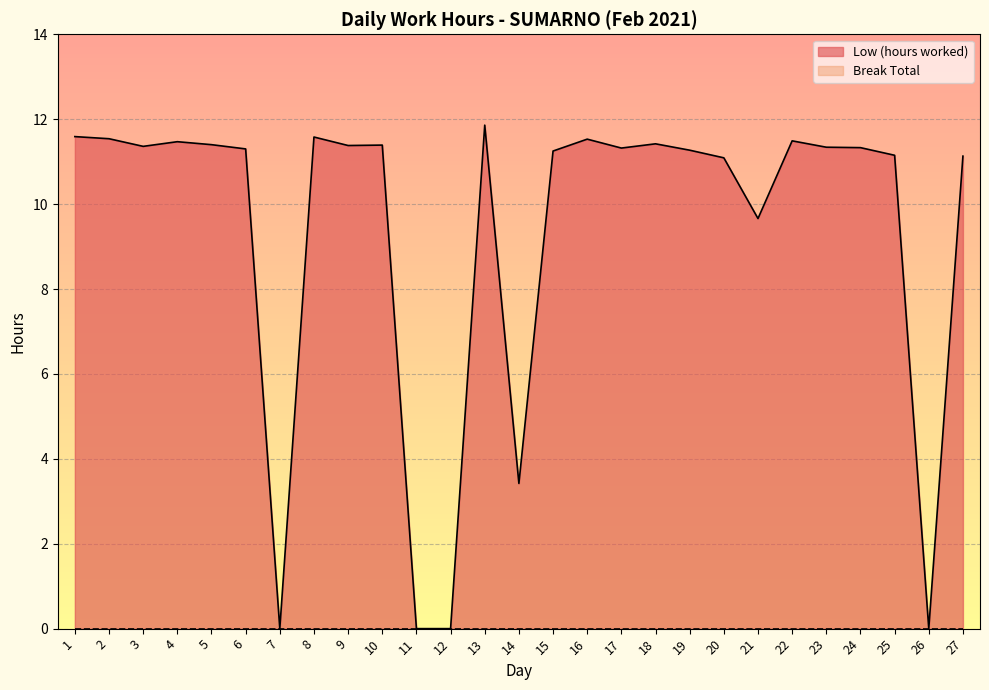

What is the change in value from 10 to 24?

-0.1